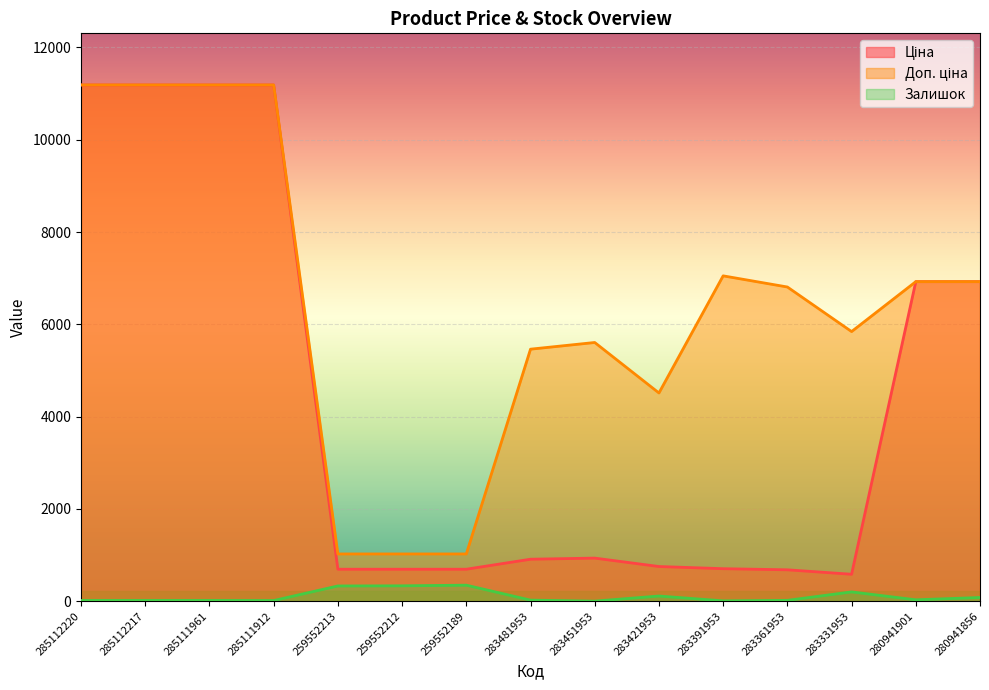

Reading left to right, transcribe all the data shown in this chart.

Ціна: 285112220=11188.2	285112217=11188.2	285111961=11188.2	285111912=11188.2	259552213=693.7	259552212=693.7	259552189=693.7	283481953=910.4	283451953=934.5	283421953=752.2	283391953=705.1	283361953=681.0	283331953=584.4	280941901=6925.7	280941856=6925.7
Доп. ціна: 285112220=11188.2	285112217=11188.2	285111961=11188.2	285111912=11188.2	259552213=1024.6	259552212=1024.6	259552189=1024.6	283481953=5462.3	283451953=5607.2	283421953=4513.3	283391953=7051.3	283361953=6809.8	283331953=5843.9	280941901=6925.7	280941856=6925.7
Залишок: 285112220=17.0	285112217=17.0	285111961=17.0	285111912=15.0	259552213=331.0	259552212=334.0	259552189=348.0	283481953=24.0	283451953=2.0	283421953=113.0	283391953=8.0	283361953=19.0	283331953=202.0	280941901=31.0	280941856=81.0